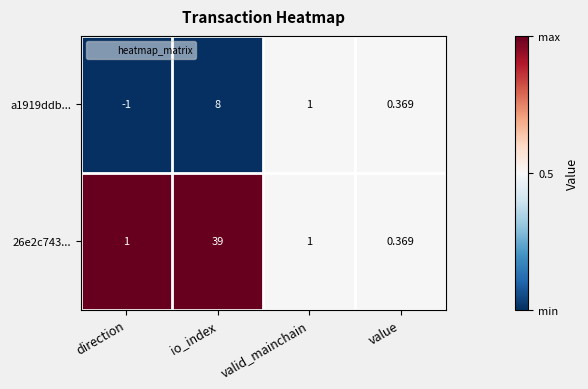

Is the value of a1919ddb... at valid_mainchain greater than the value of 26e2c743... at io_index?

No